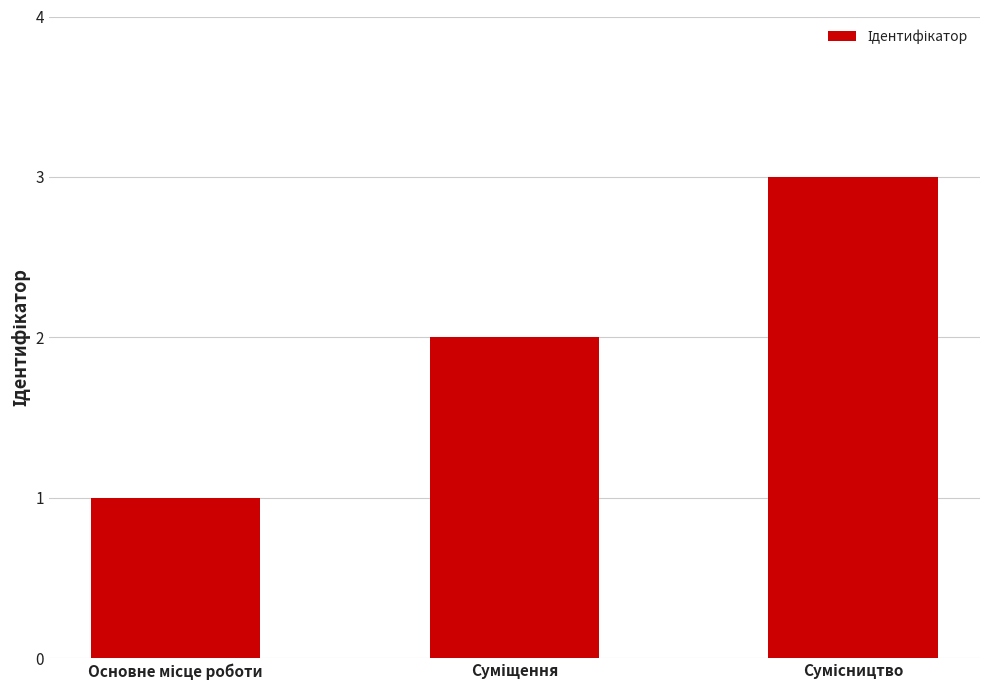

What is the maximum value shown in the chart?

3